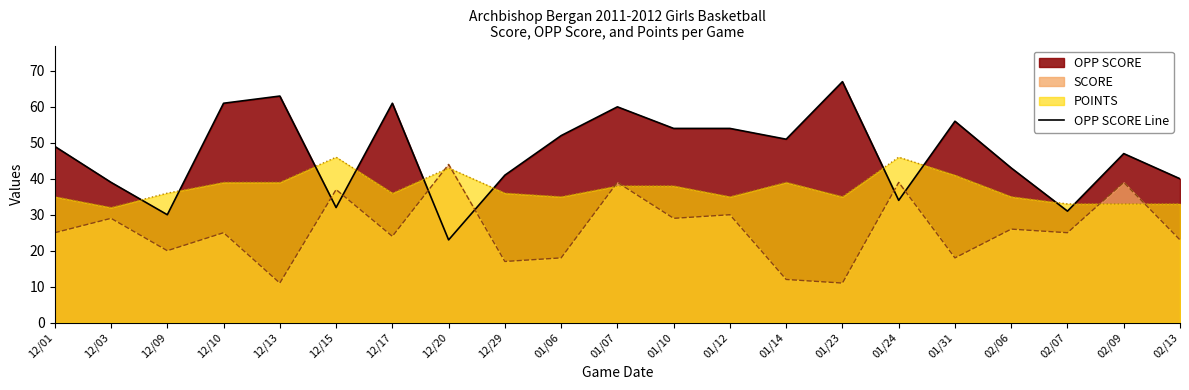

What is the label of the 17th point from the left?

01/31